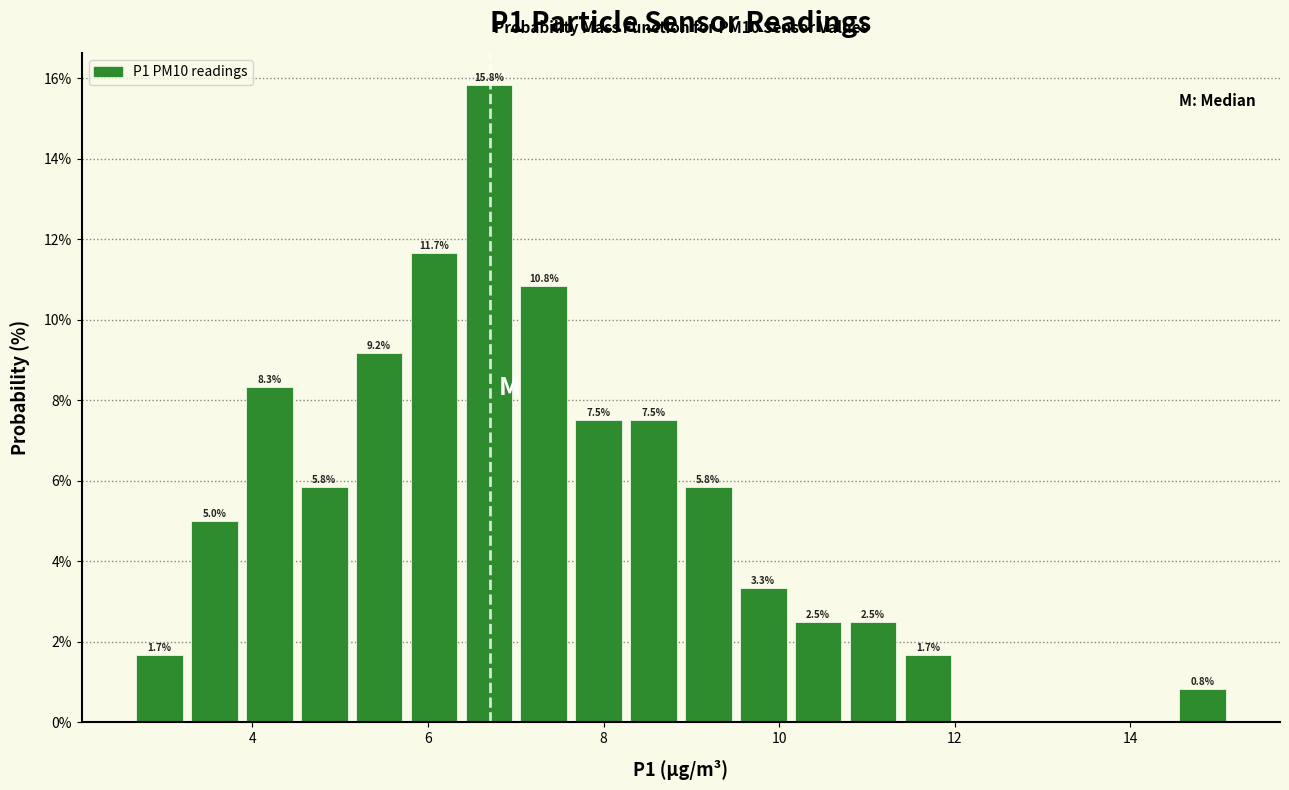

Around what value on the x-axis is the tallest bar? Give the approximate position of its centre, as read against the axis.

6.6